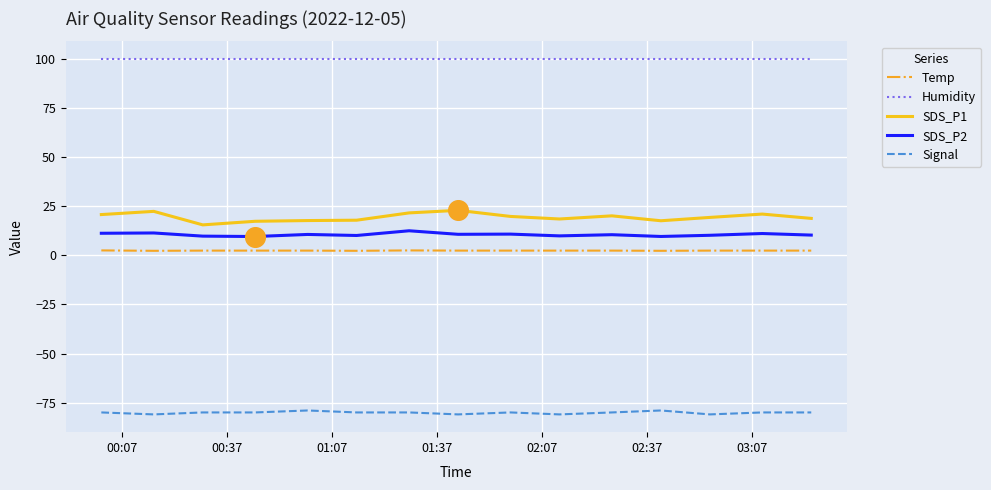

What are all the series names shown in the legend?

Temp, Humidity, SDS_P1, SDS_P2, Signal